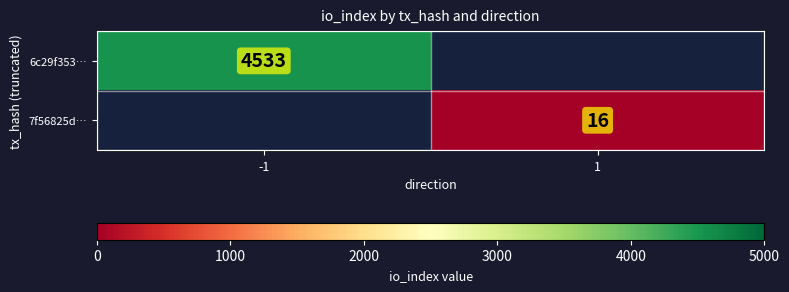

What is the greatest value displayed?

4533.0